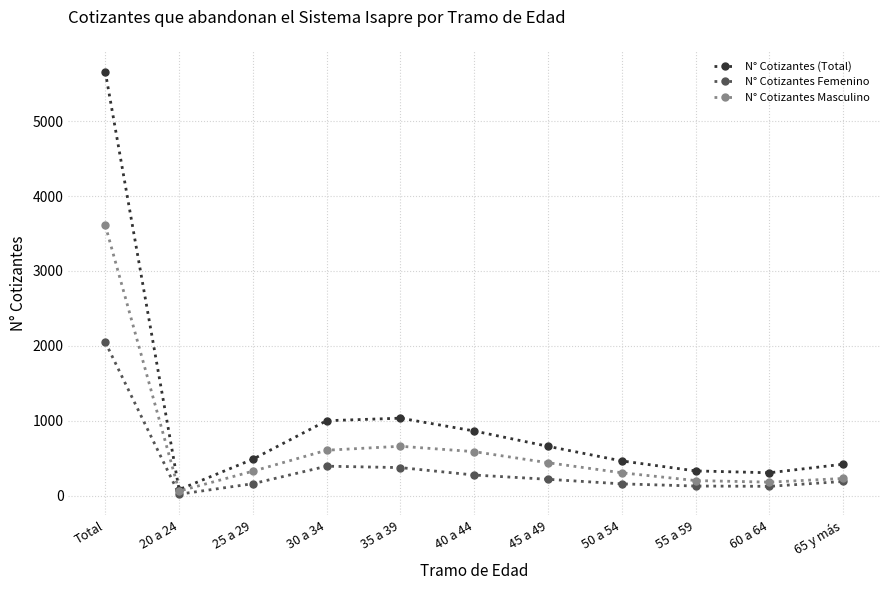

At how many categories does at least one series exceed 4915?

1